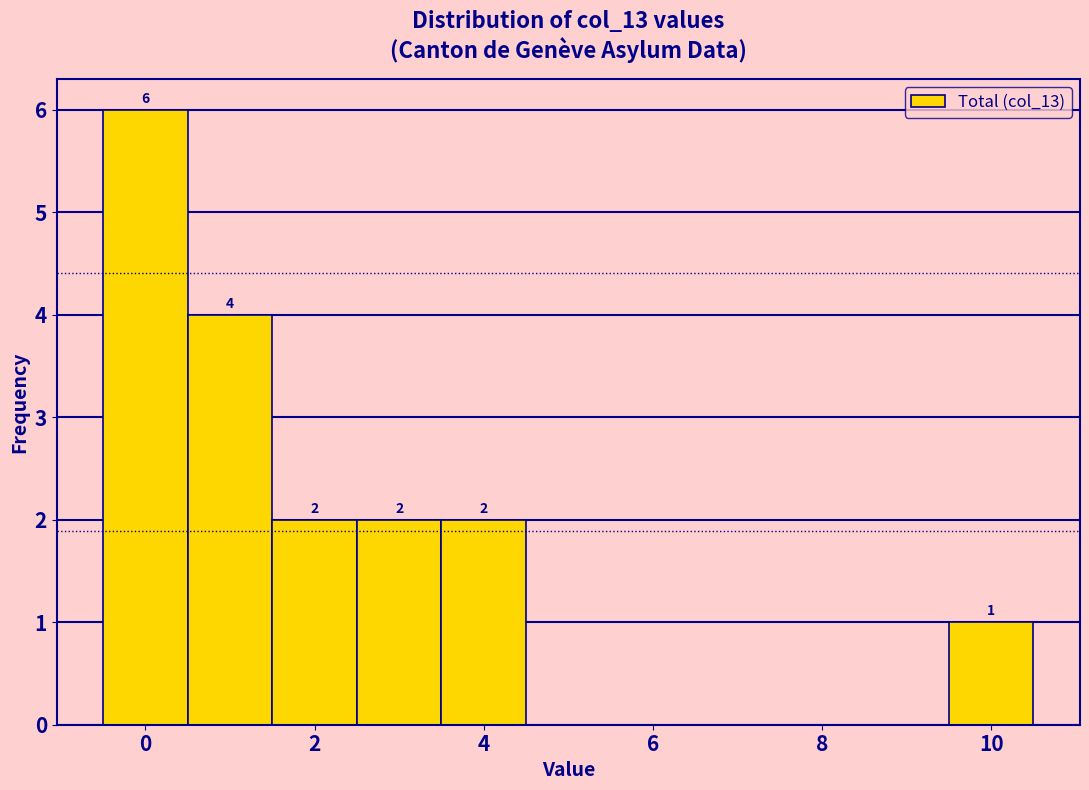

Which range on the x-axis has the tallest bar?

-0.5 to 0.5